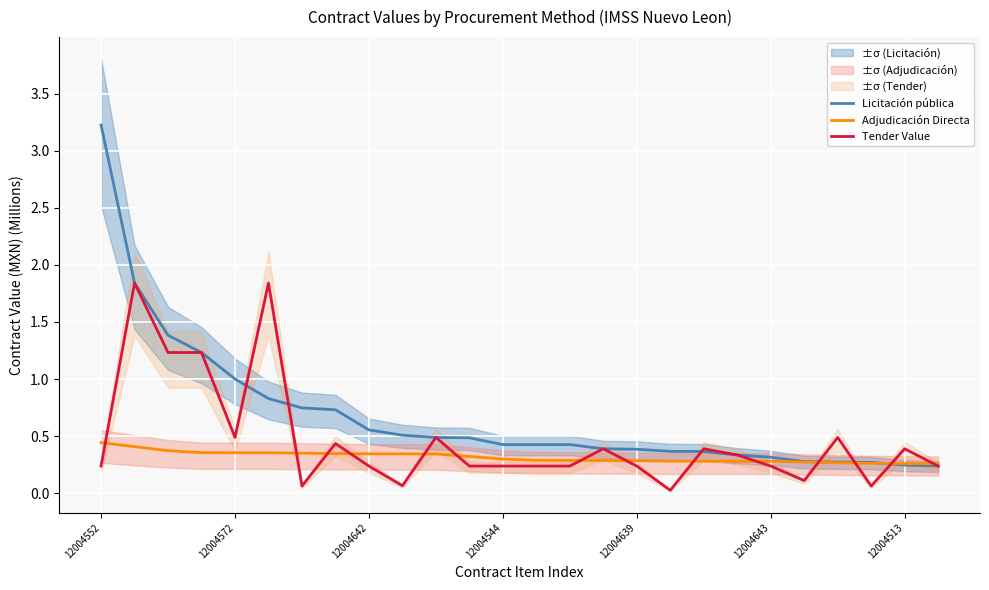

How many interior local peaks does the Tender Value series have?

8